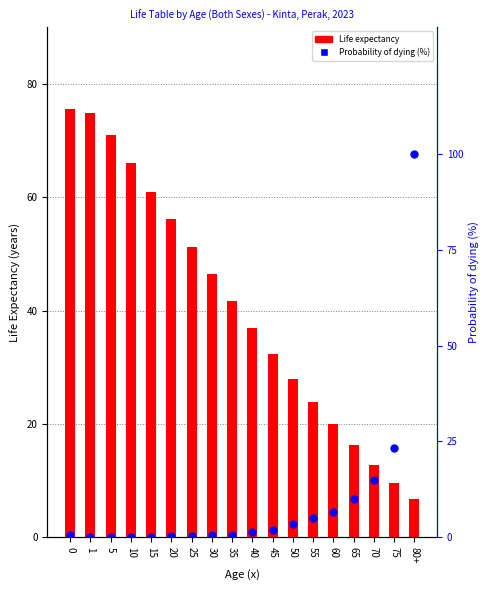

Is the value of Life expectancy at 40 greater than the value of Probability of dying (%) at 40?

Yes